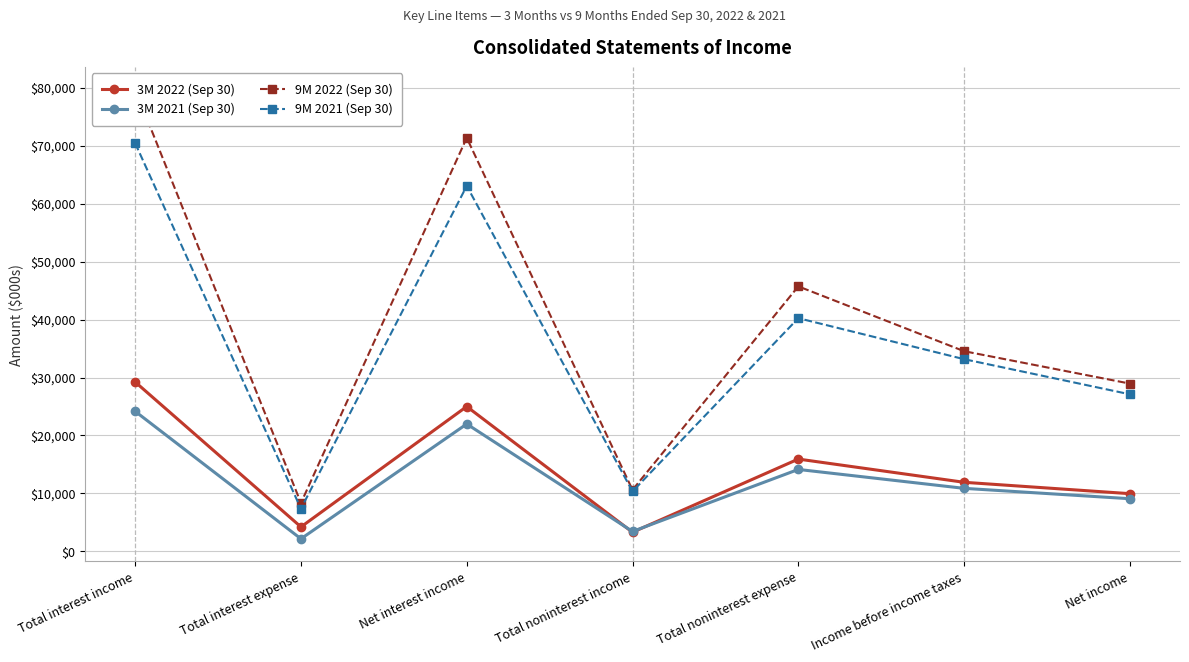

What is the difference between the maximum and minimum values in the 9M 2021 (Sep 30) series?

63043